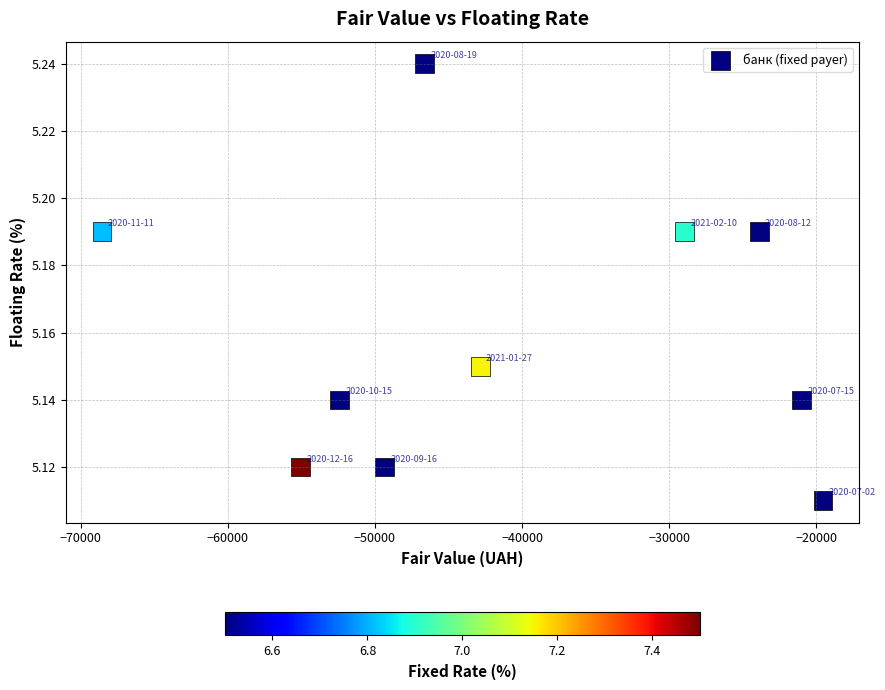

What is the range of X values (max minus min)?

48995.1